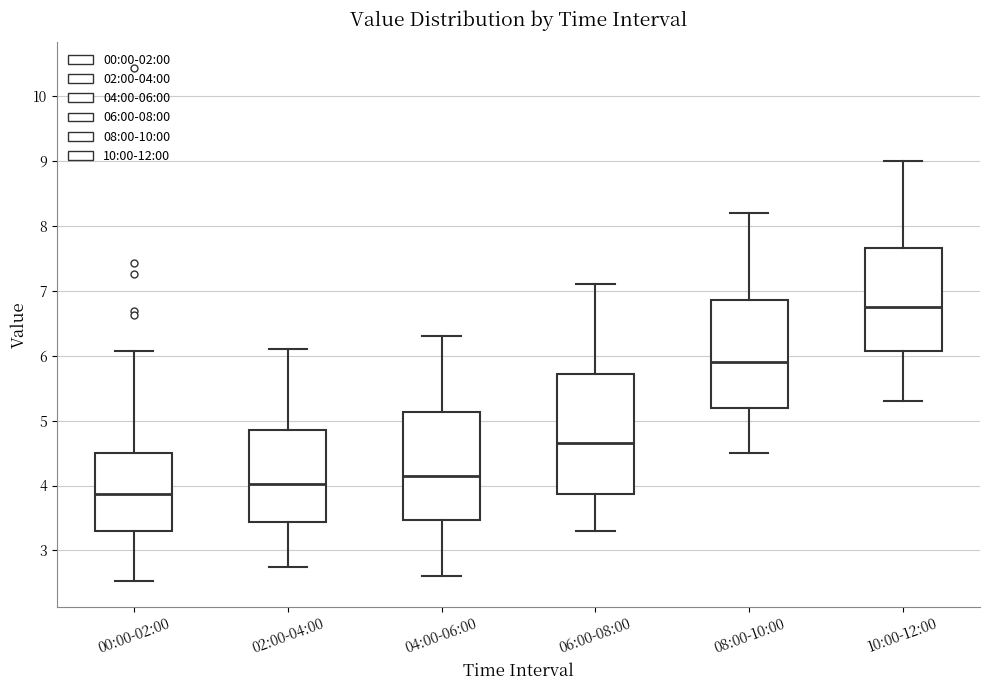

Comparing the boxes themselves (not the whiskers), which one is the tallest?

06:00-08:00